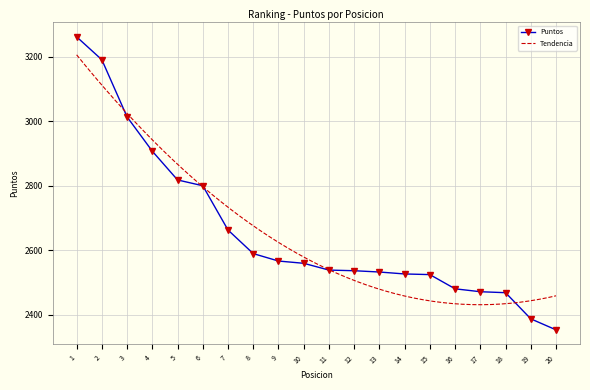

What is the sum of the values at 15 and 19?

4913